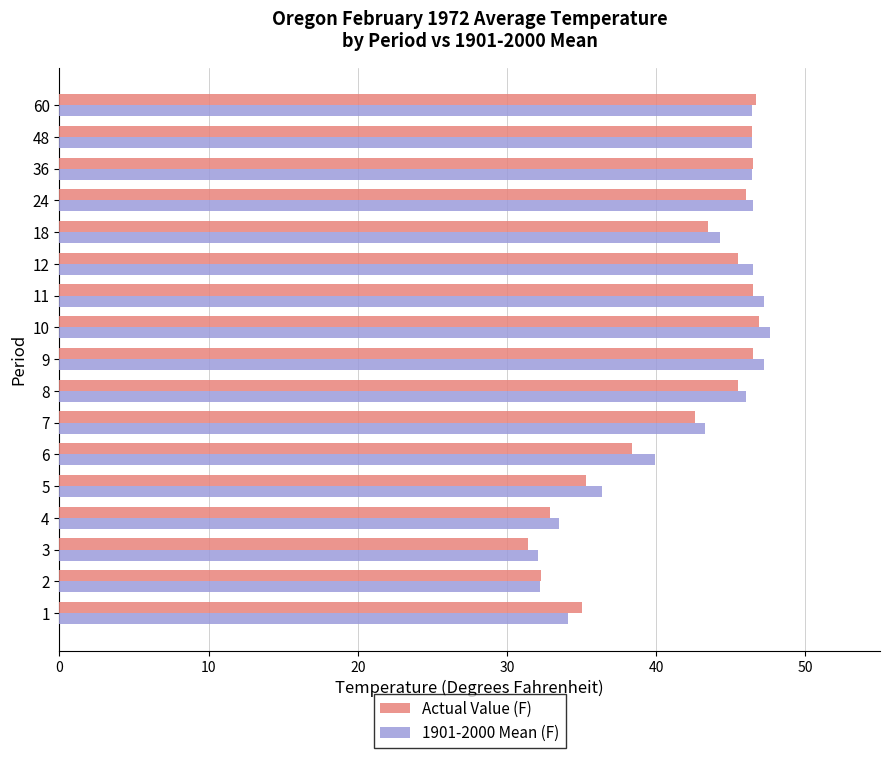

What is the maximum value shown in the chart?

47.6